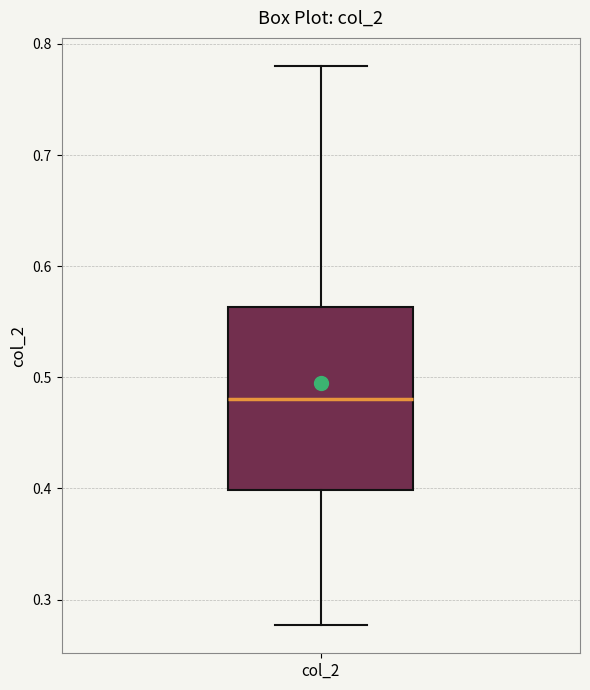

Where does the lower whisker of the box for col_2 end on the y-axis? The values are not printed on the chart, so give them approximately, as read against the axis.

0.28